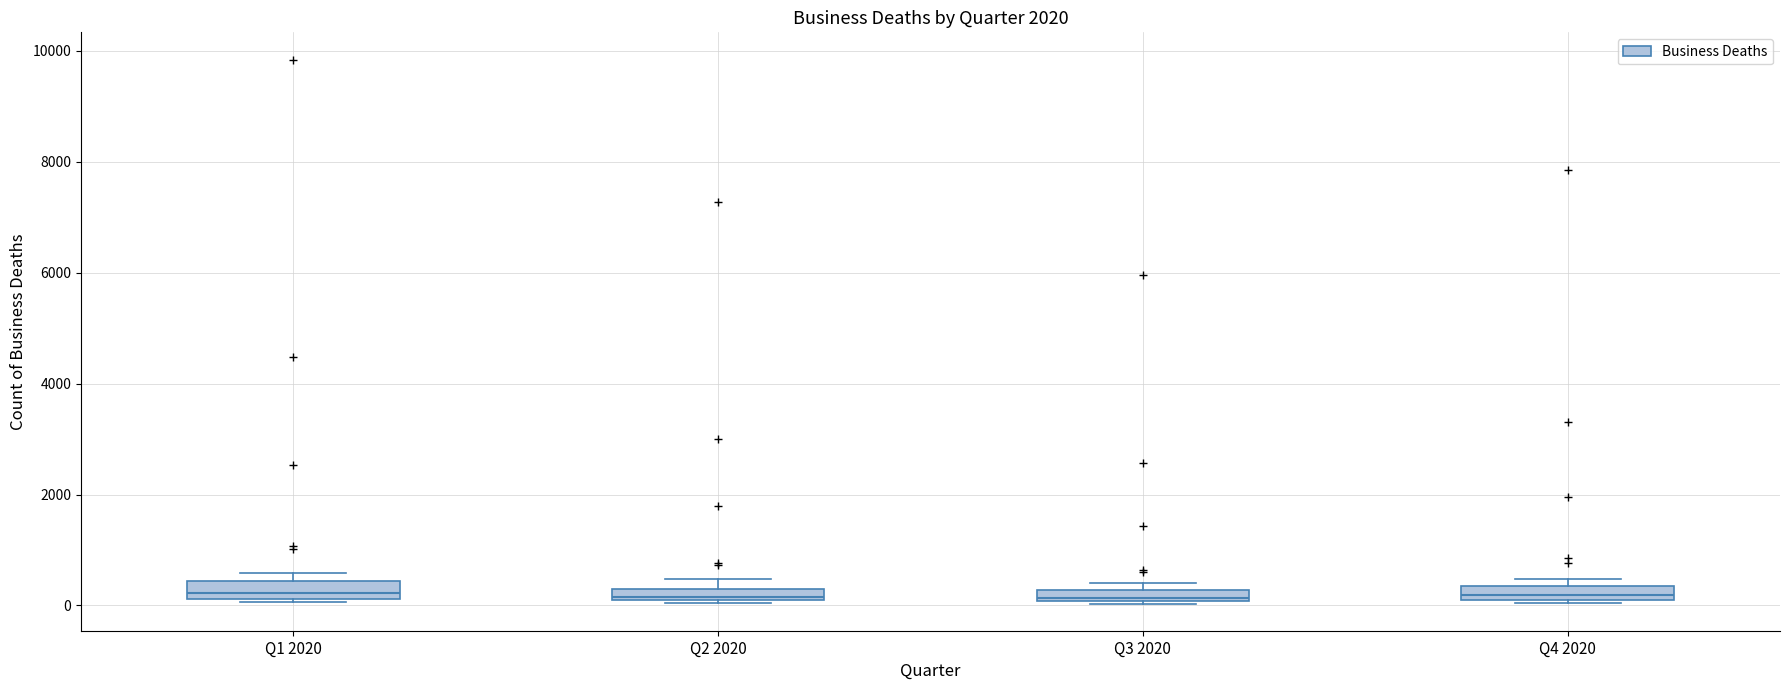

Where is the upper edge of the box for Q4 2020 on the y-axis? The values are not printed on the chart, so give them approximately, as read against the axis.

400